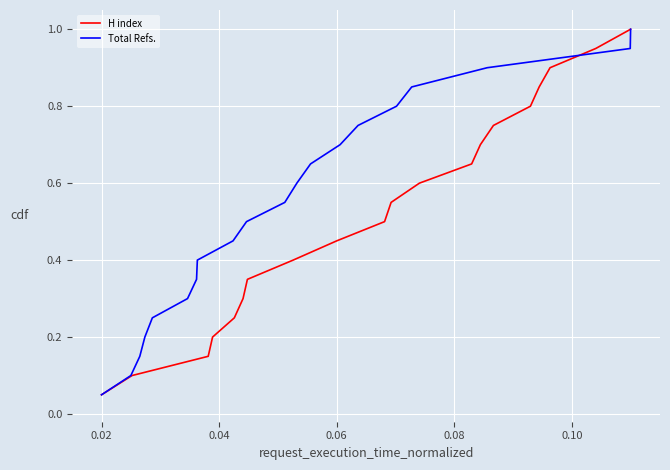

What is the maximum value for H index?

1.0